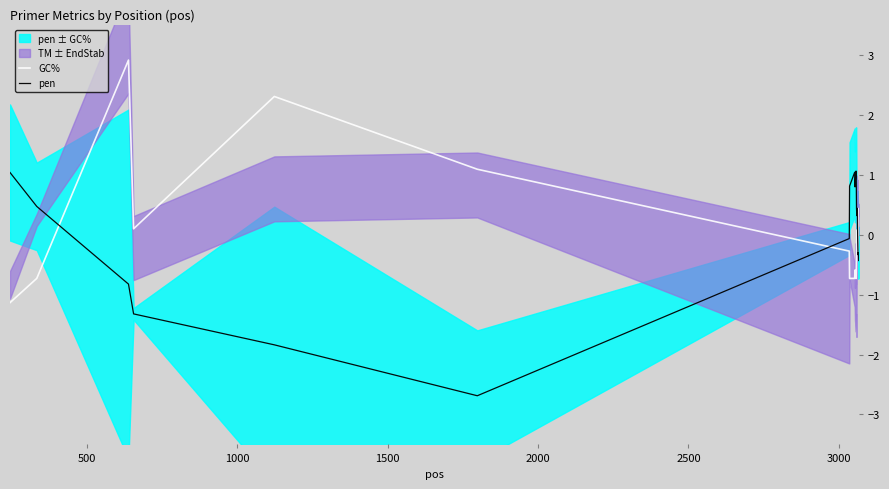

True or false: pen and GC% cross at least once.

True